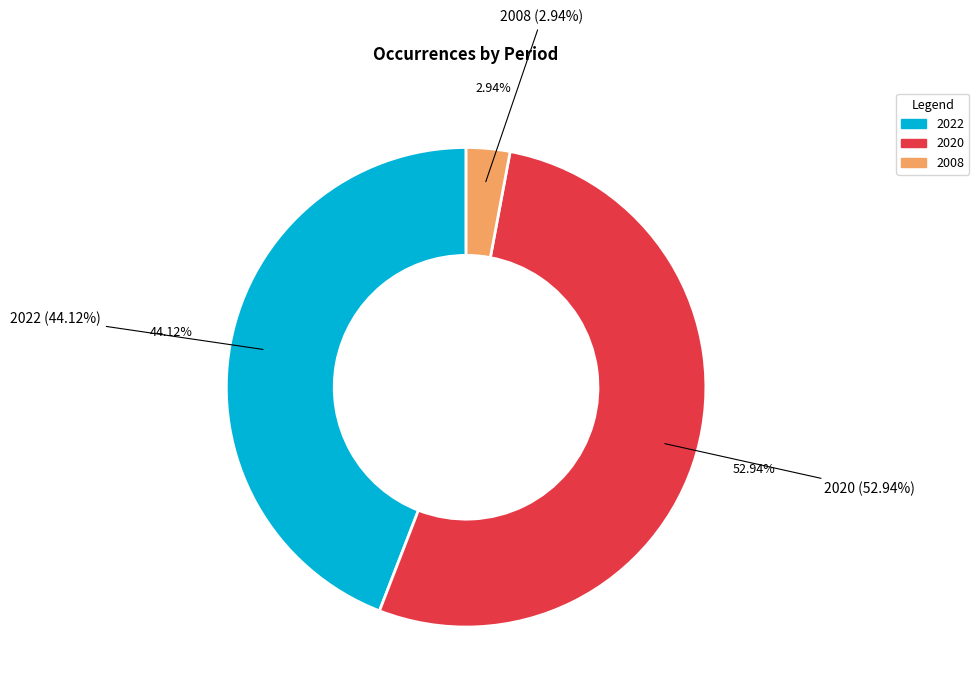

To the nearest percent, what portion does 2008 represent?

3%